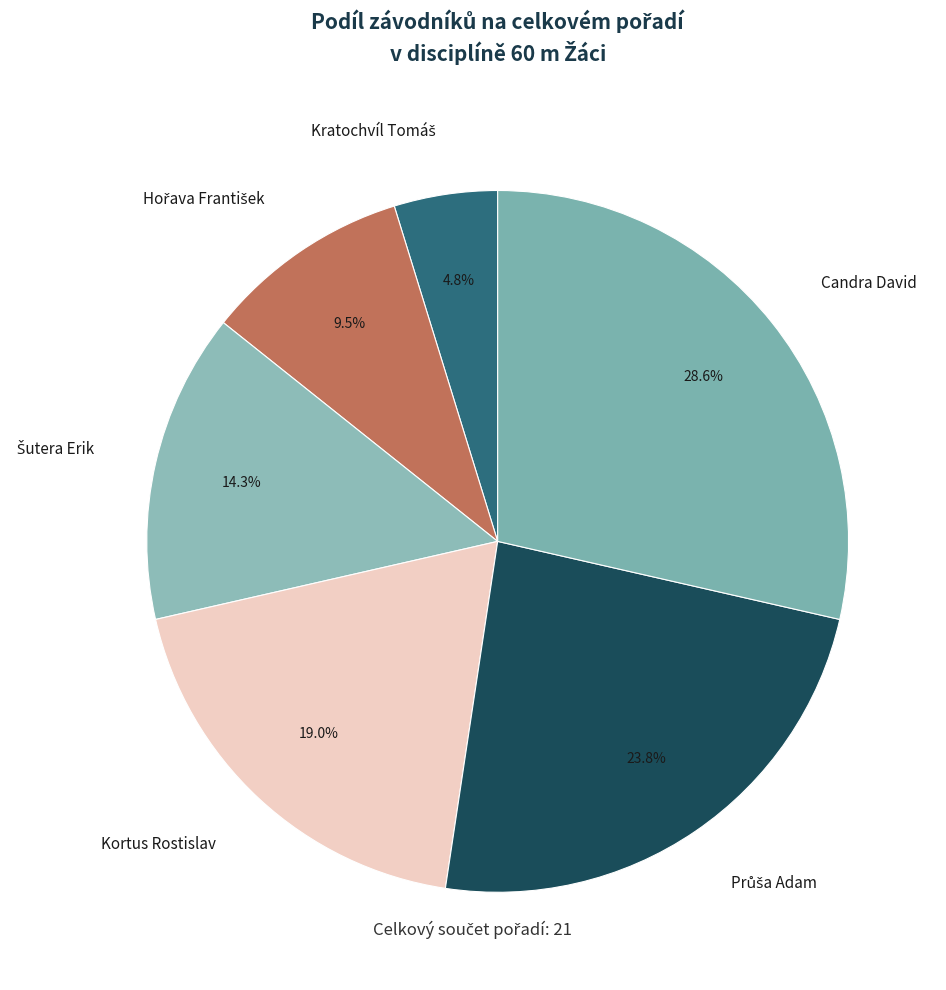

Which slice is the largest?

Candra David